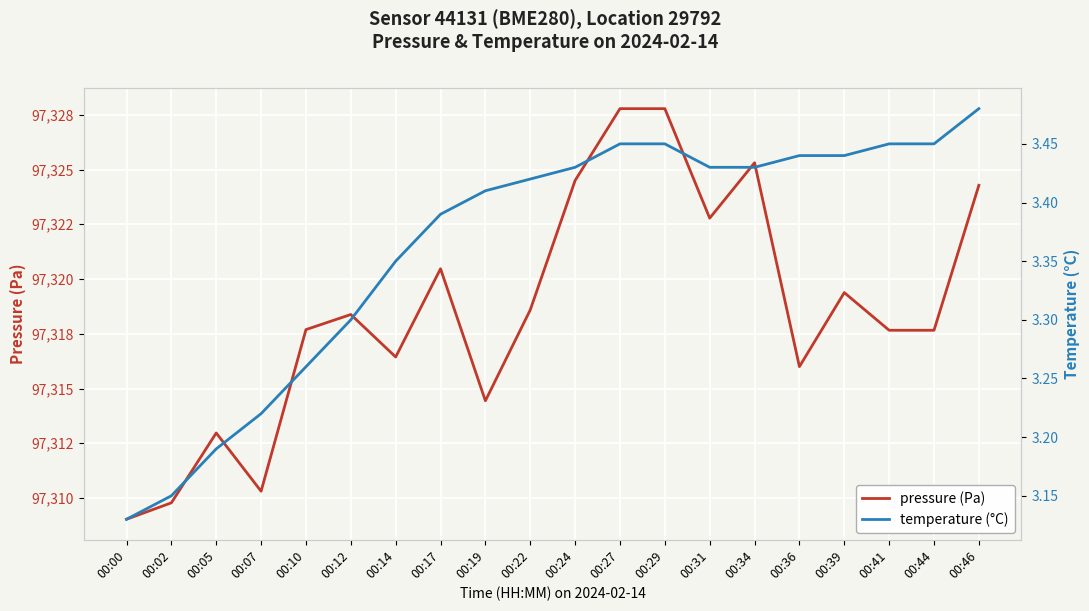

True or false: temperature (°C) and pressure (Pa) intersect in this chart.

False